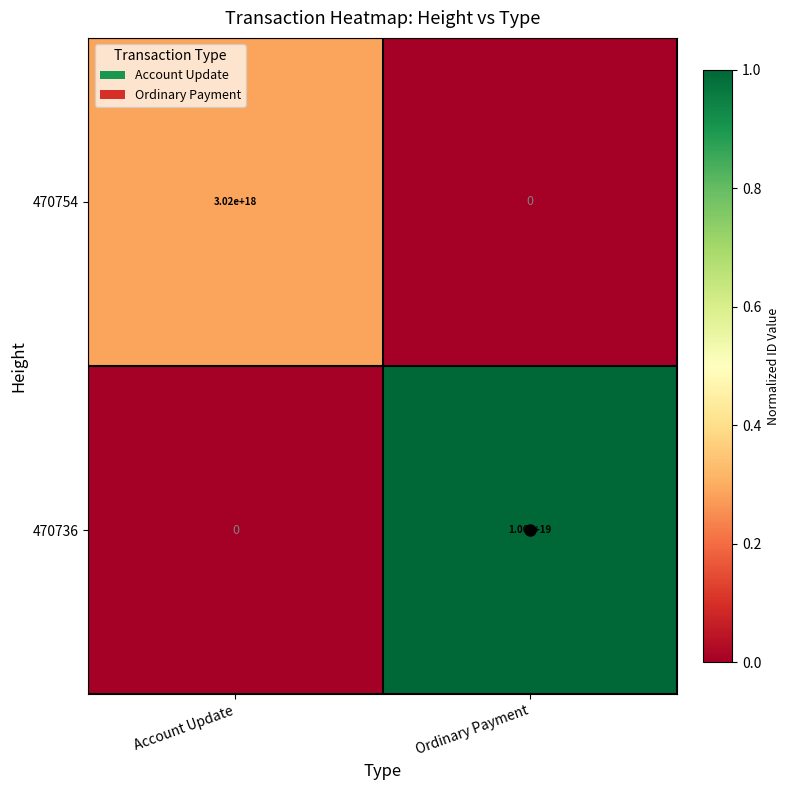

The value of 470736 at Account Update is 0. True or false?

True